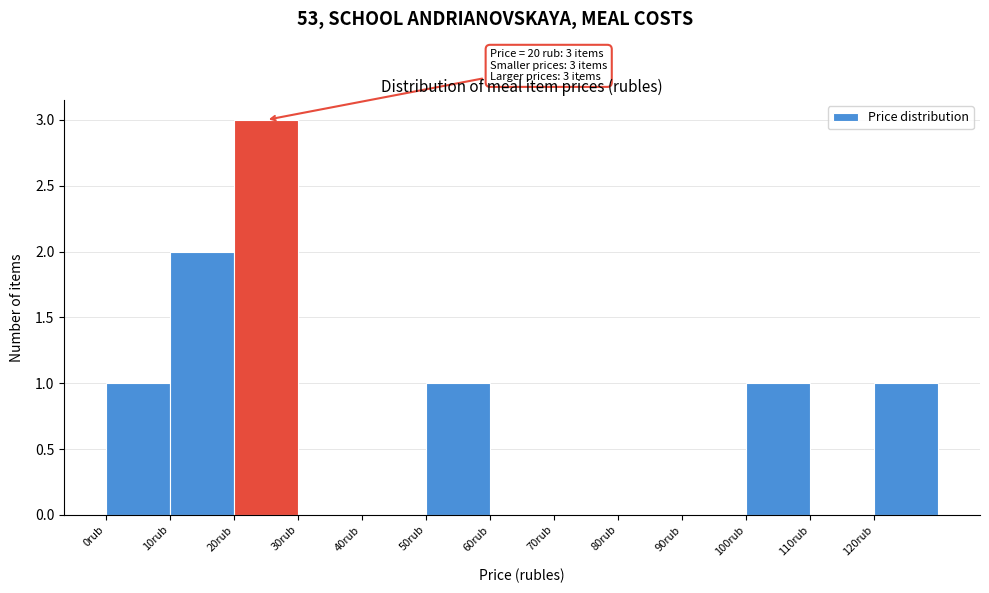

Which range on the x-axis has the tallest bar?

20 to 30